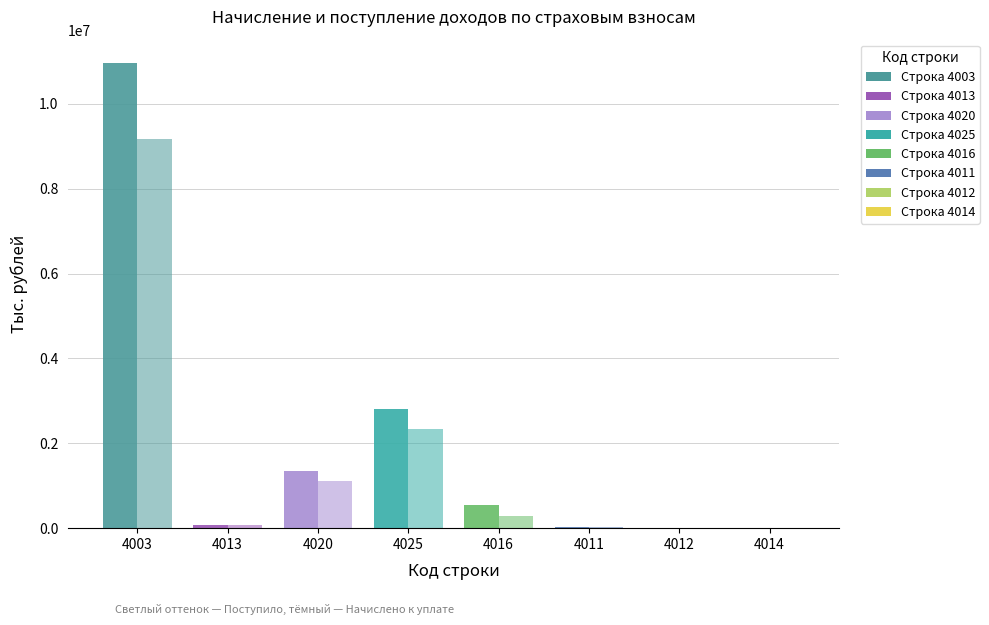

Which has a higher value, 4025 or 4011?

4025